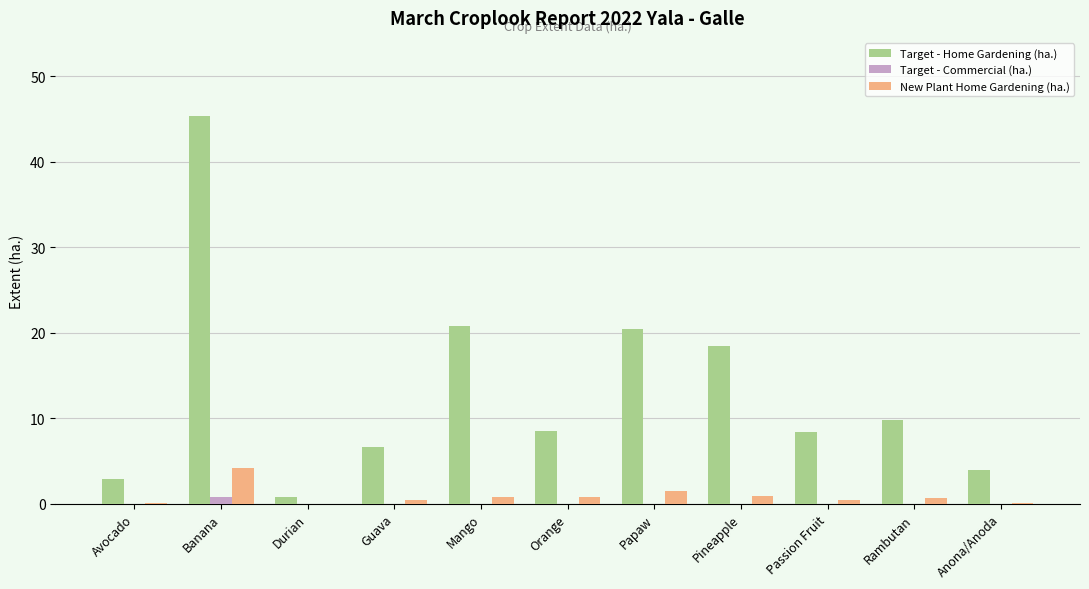

What is the maximum value for New Plant Home Gardening (ha.)?

4.2